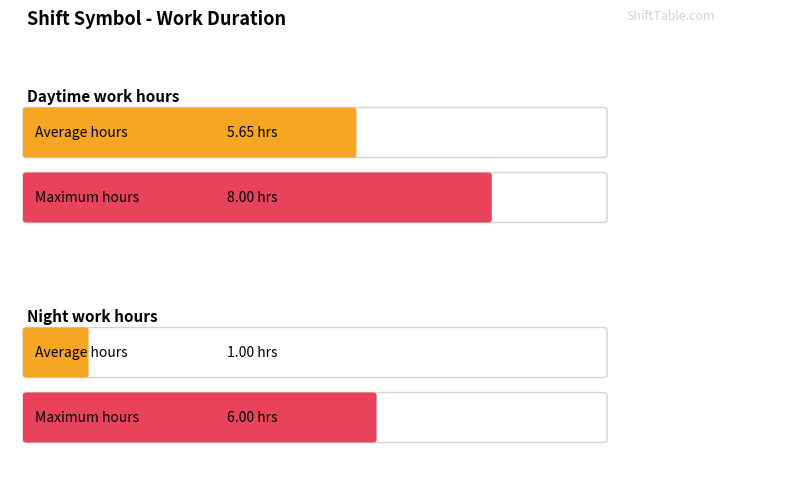

What is the value of the Daytime work hours bar at the 3rd from the left?

8.0